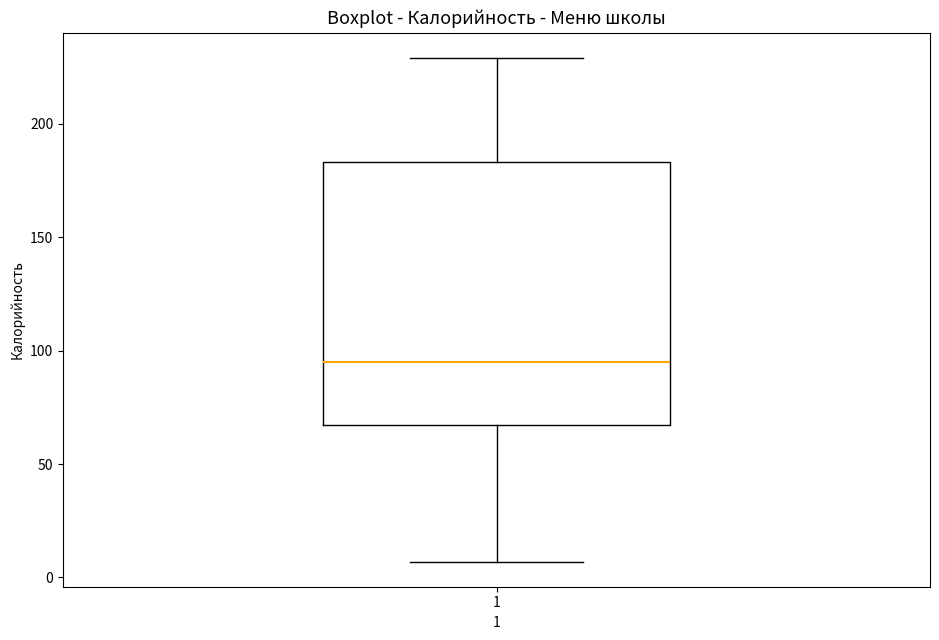

Where is the upper edge of the box at x = 1 on the y-axis? The values are not printed on the chart, so give them approximately, as read against the axis.

185